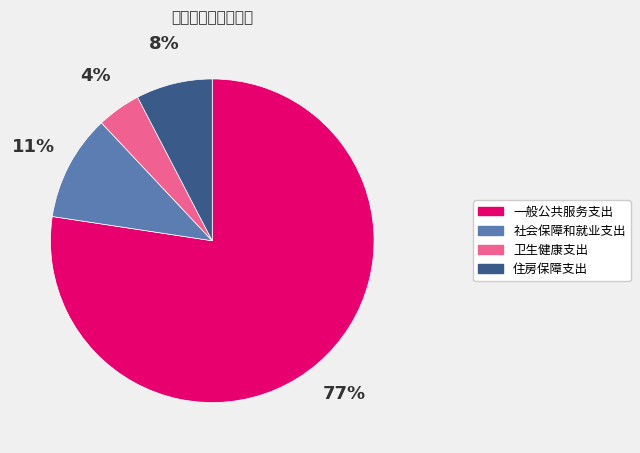

Rank the categories by value from highest to lowest.

一般公共服务支出, 社会保障和就业支出, 住房保障支出, 卫生健康支出